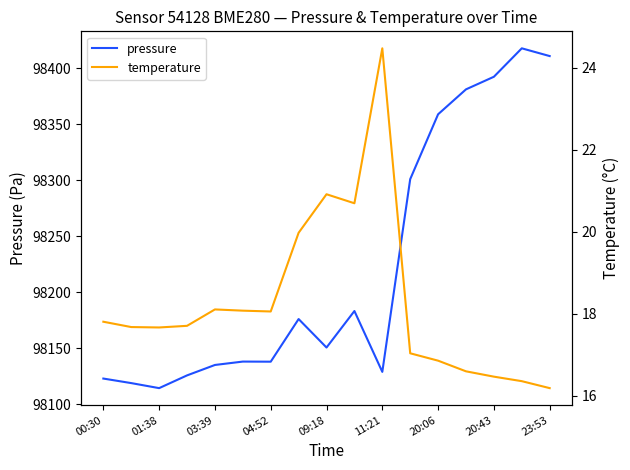

Rank the series by their average value, from lowest to highest.

temperature, pressure